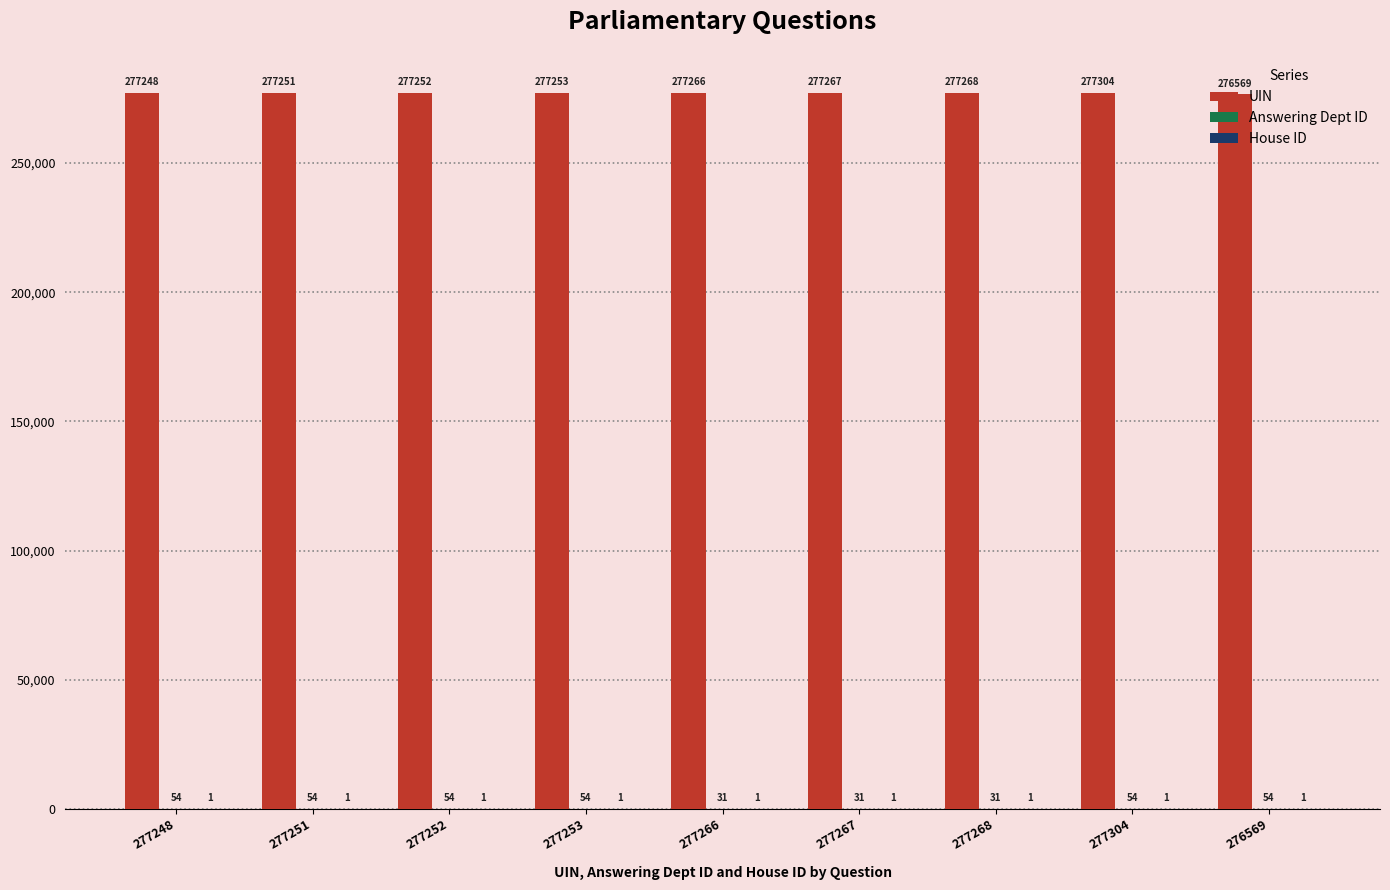

At which category is the sum across all series the highest?

277304